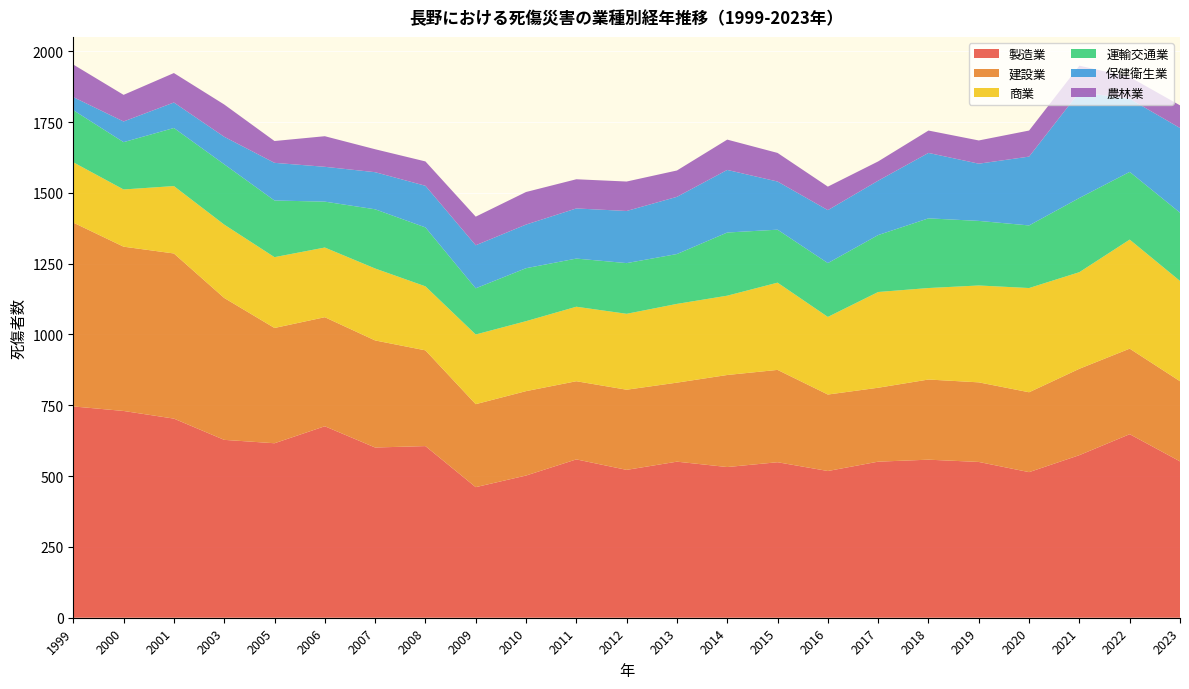

Reading right to left, what are all the values shown in this chart?

製造業: 552	648	574	514	550	558	551	518	549	532	551	522	559	502	461	606	601	676	616	628	703	730	746
建設業: 283	302	305	282	281	283	261	270	326	325	279	283	276	298	293	338	378	385	407	501	583	580	649
商業: 354	385	341	368	342	323	338	274	308	280	278	268	263	247	246	226	254	246	250	259	238	202	213
運輸交通業: 241	239	262	221	228	246	201	190	187	223	176	179	170	187	163	208	209	162	200	213	205	167	184
保健衛生業: 299	258	374	243	202	231	192	187	170	221	202	184	177	154	152	147	131	123	133	97	90	73	46
農林業: 80	77	93	92	82	79	68	83	101	107	93	104	103	115	101	86	81	108	77	114	104	94	115